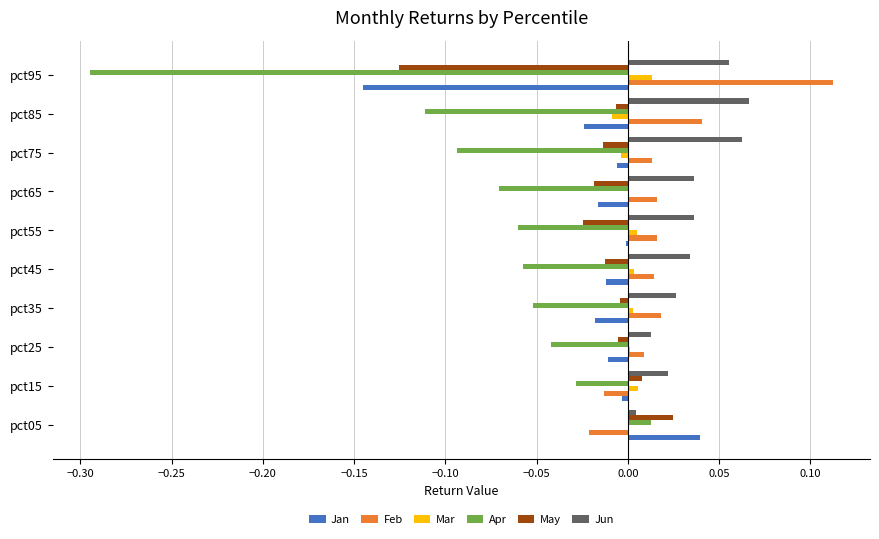

Count the number of data series in this chart.

6